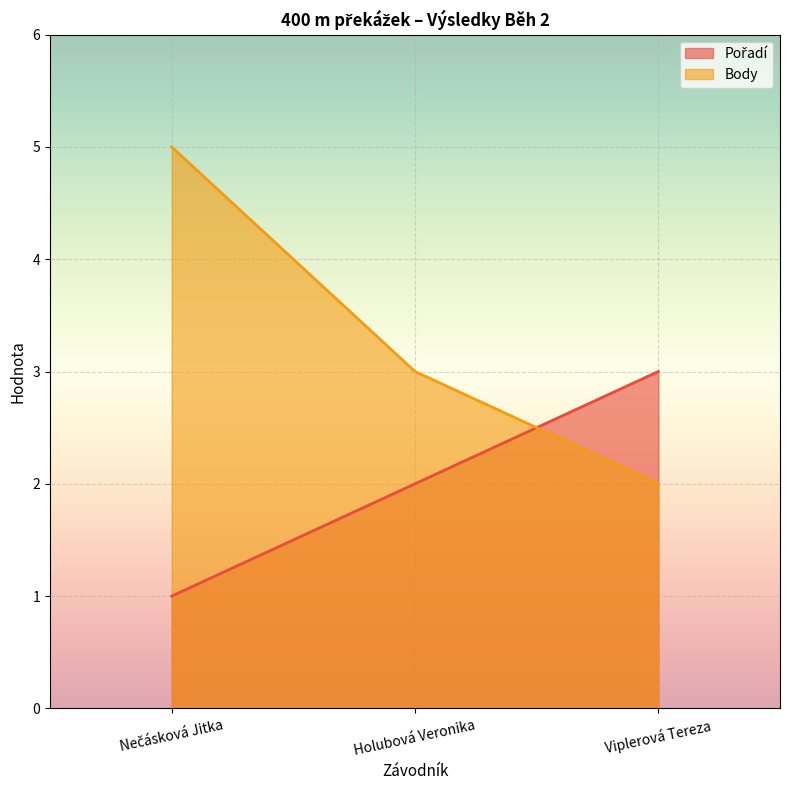

What is the maximum value for Pořadí?

3